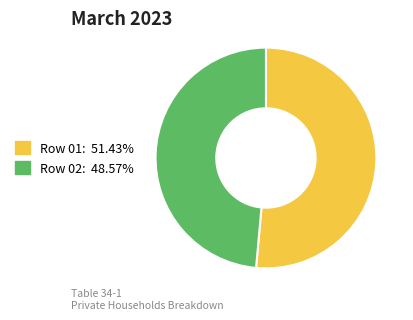

Is there any slice that represents more than half of the pie?

Yes